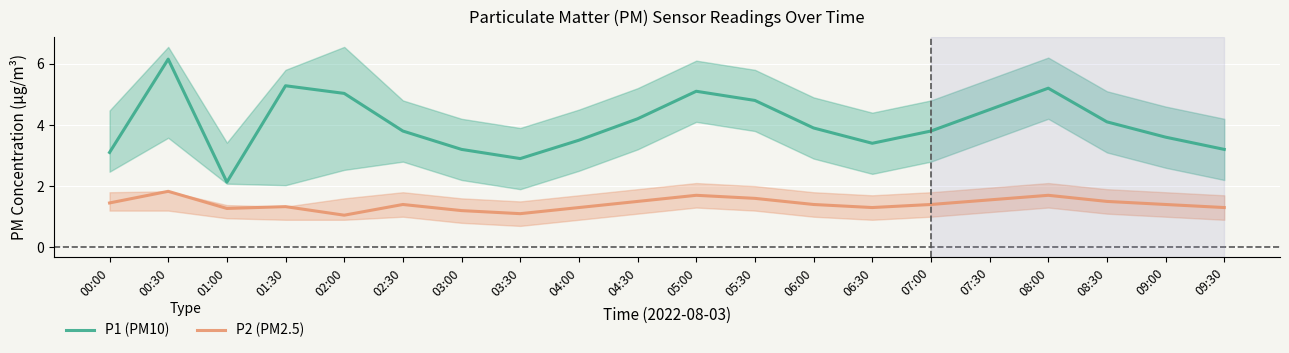

Is it true that P1 (PM10) equals 3.7 at 00:30?

False